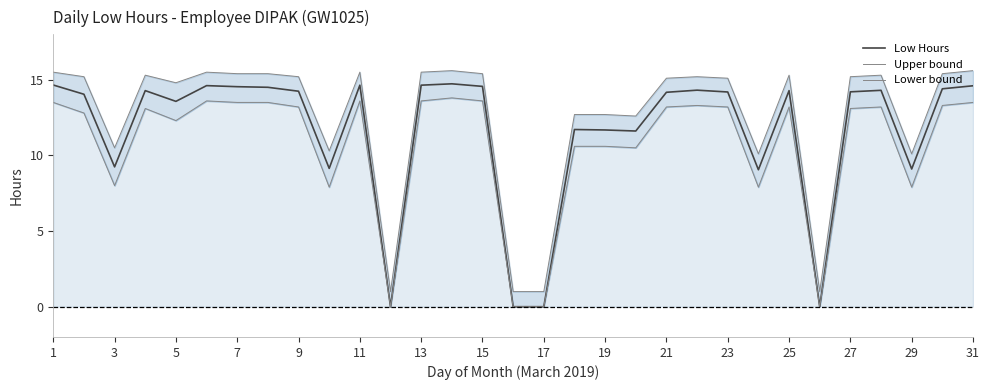

What is the sum of all Upper bound values?

389.5